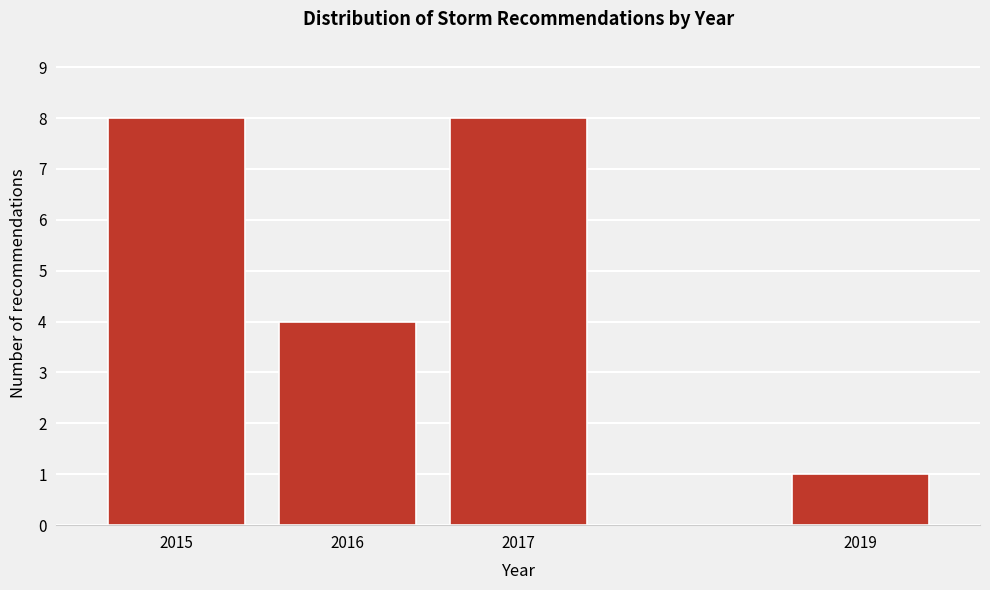

Reading right to left, what are all the values shown in this chart?

2019=1	2017=8	2016=4	2015=8